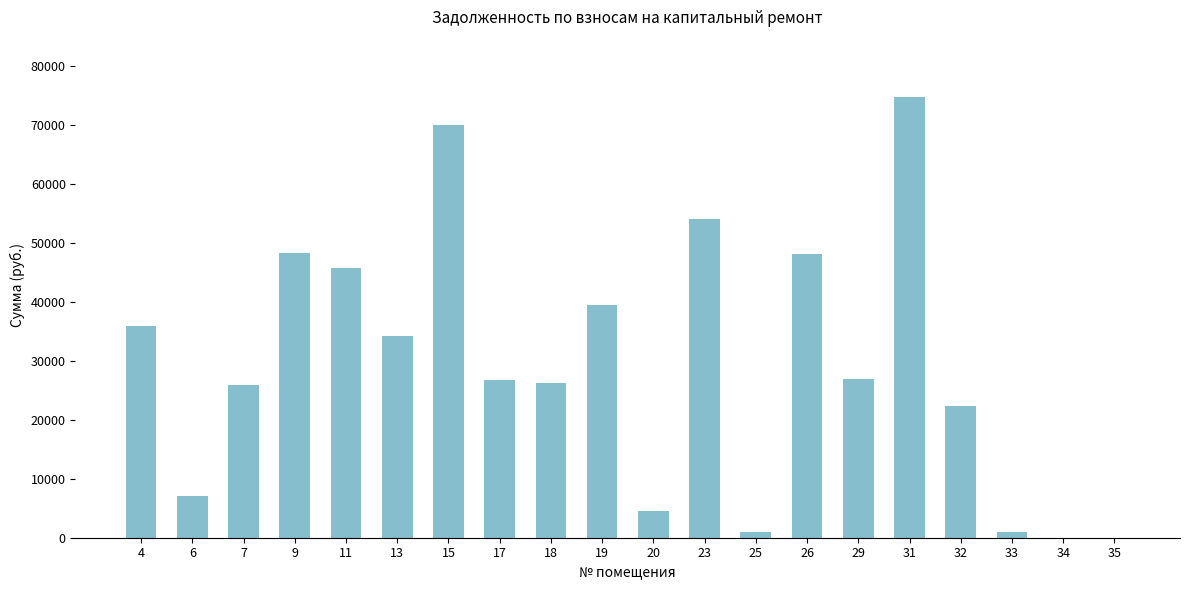

Is it true that the value at 9 is 66133.9?

False